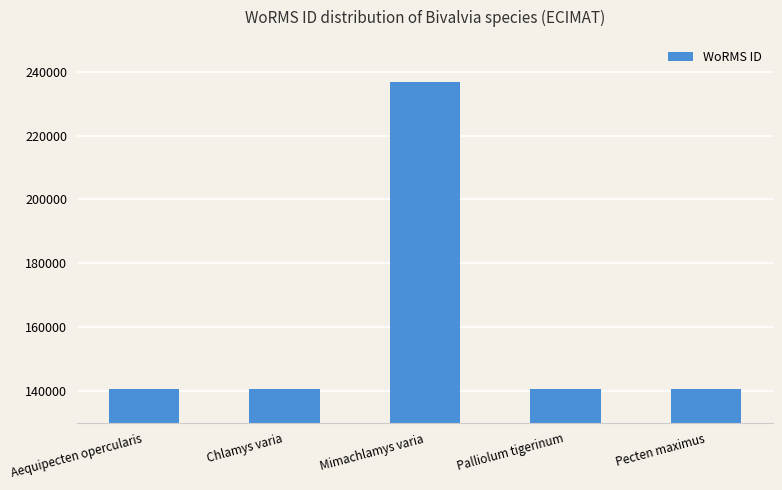

How many distinct data groups are displayed?

1